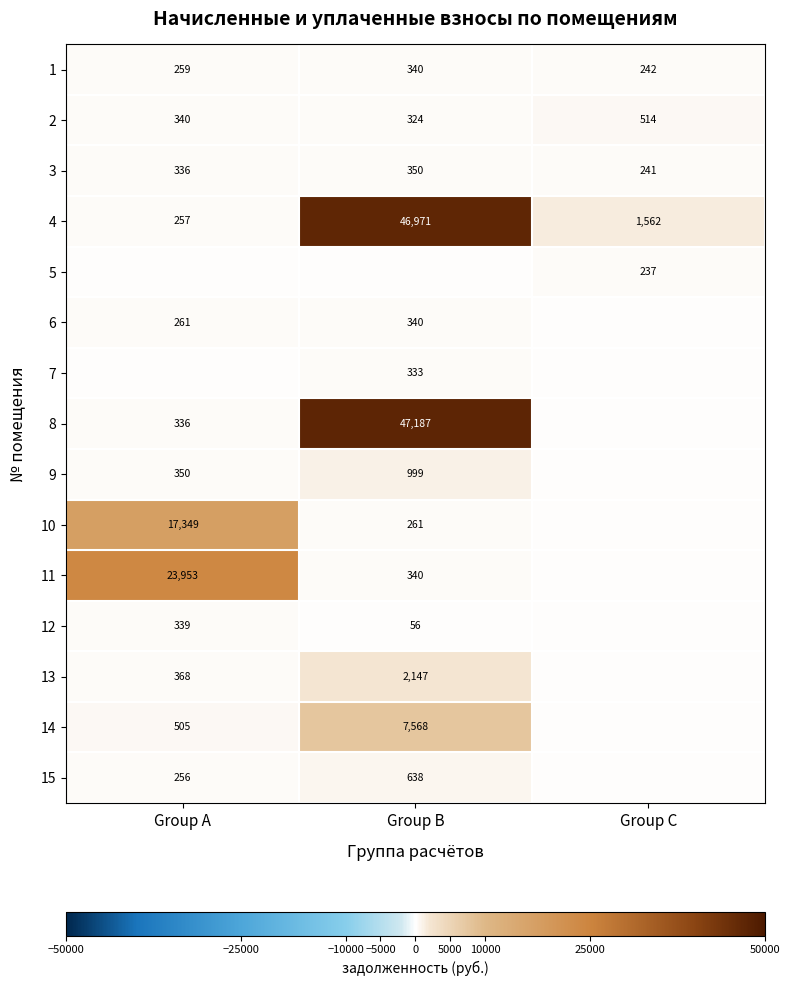

What is the sum of the 3 values at Group A and Group B?

686